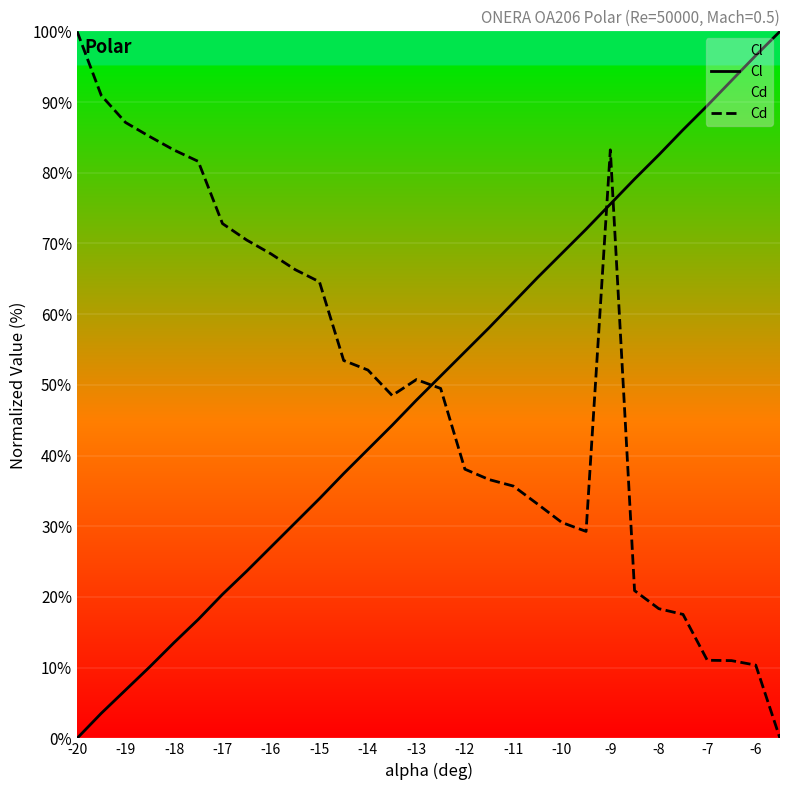

At how many categories does at least one series exceed 71?

16